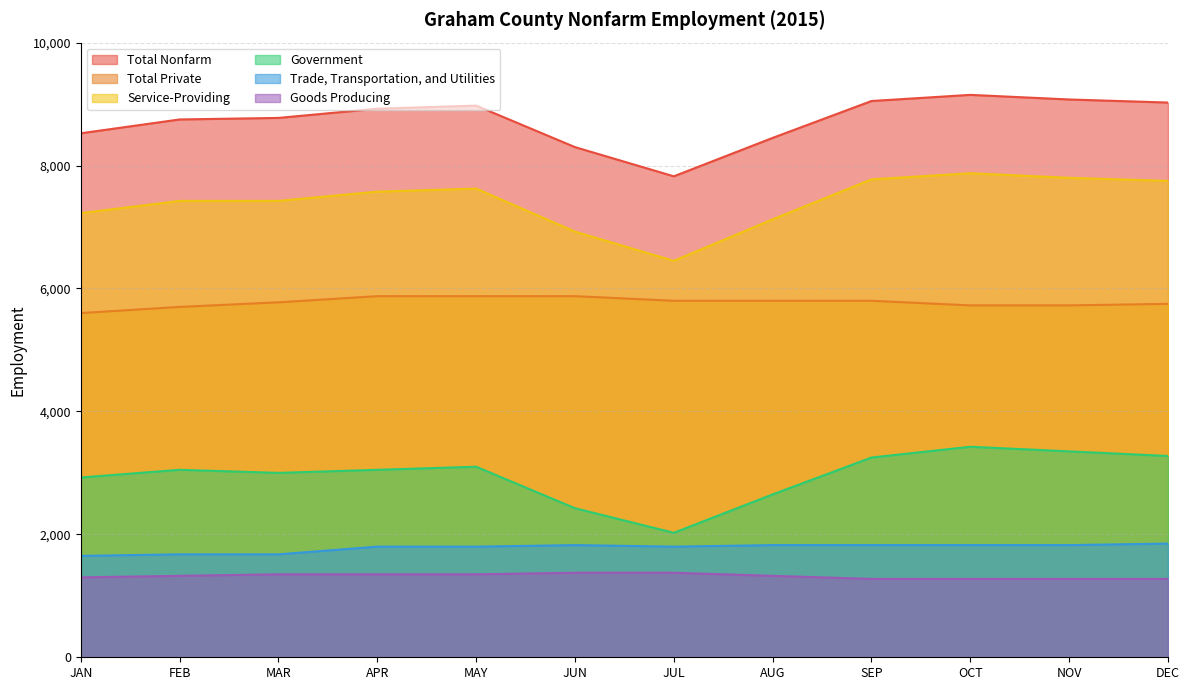

What is the highest value of the Total Private series?

5875